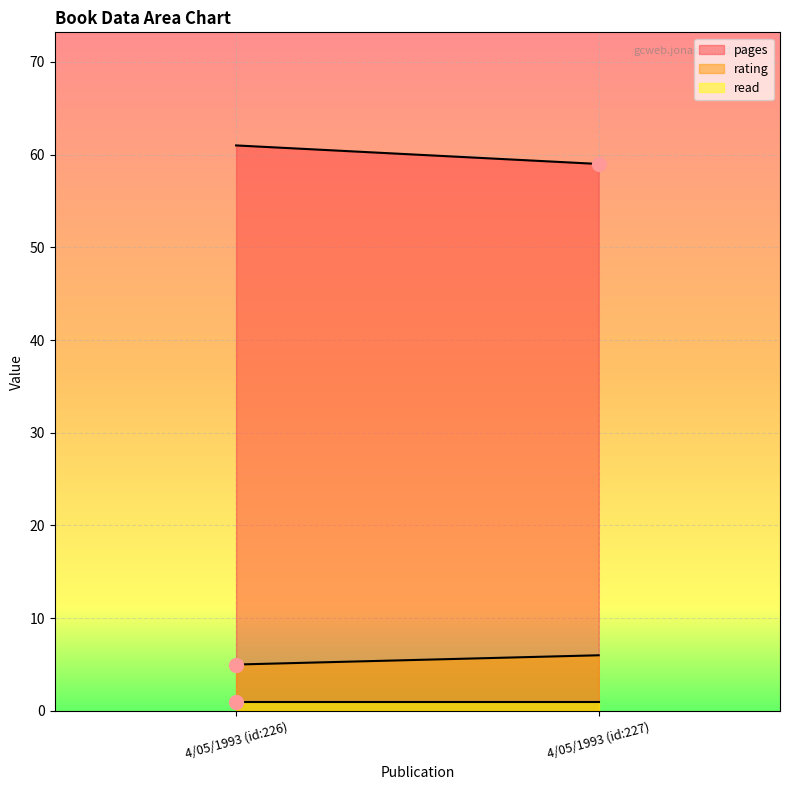

What is the sum of the read values at 4/05/1993 (id:227) and 4/05/1993 (id:226)?

2